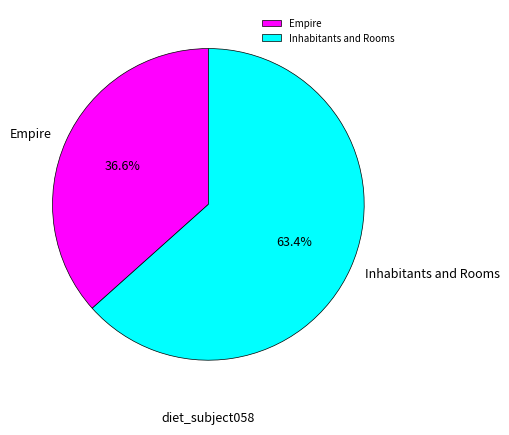

How many slices are in this pie chart?

2